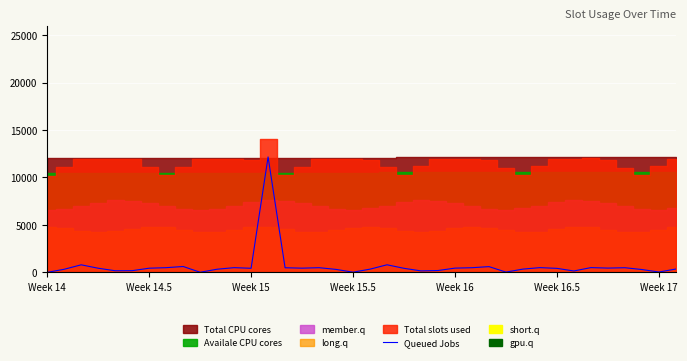

Is it true that the value at 32 is 498.8?

True